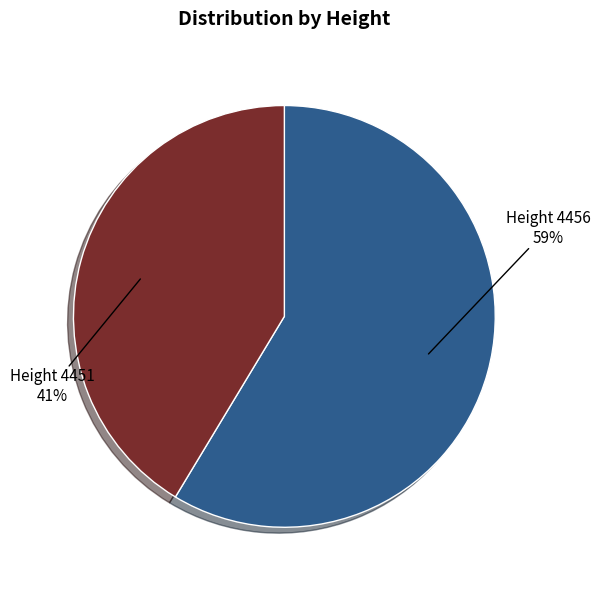

Does any single category account for the majority?

Yes